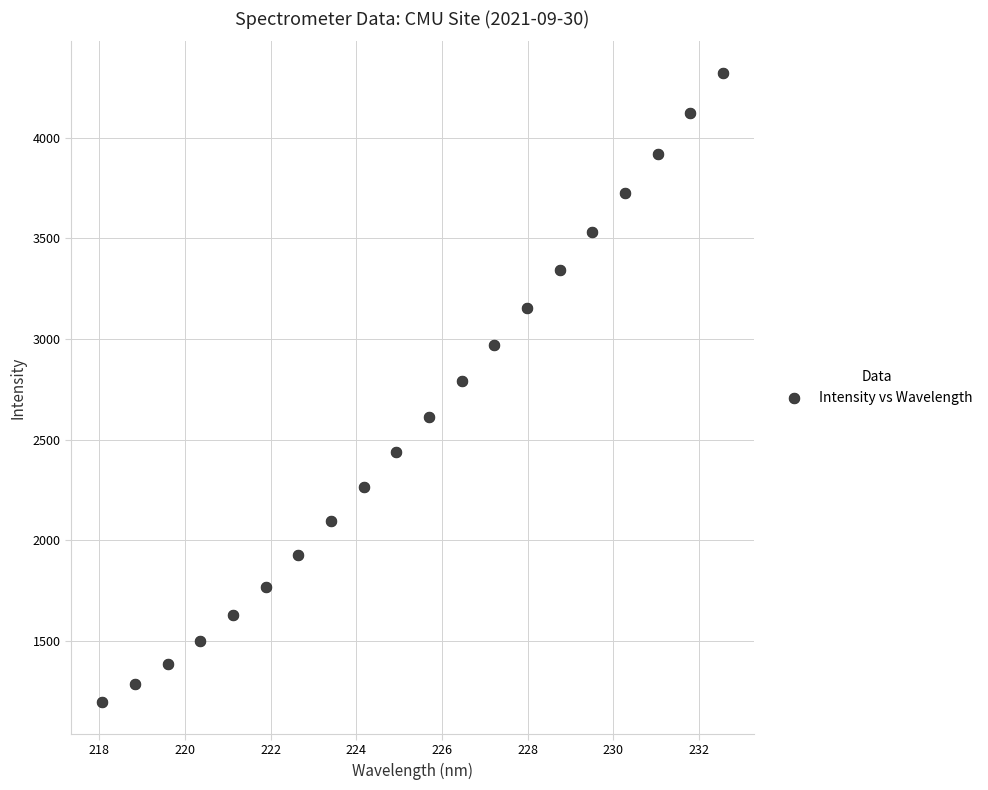

What is the range of Y values (max minus min)?

3126.8